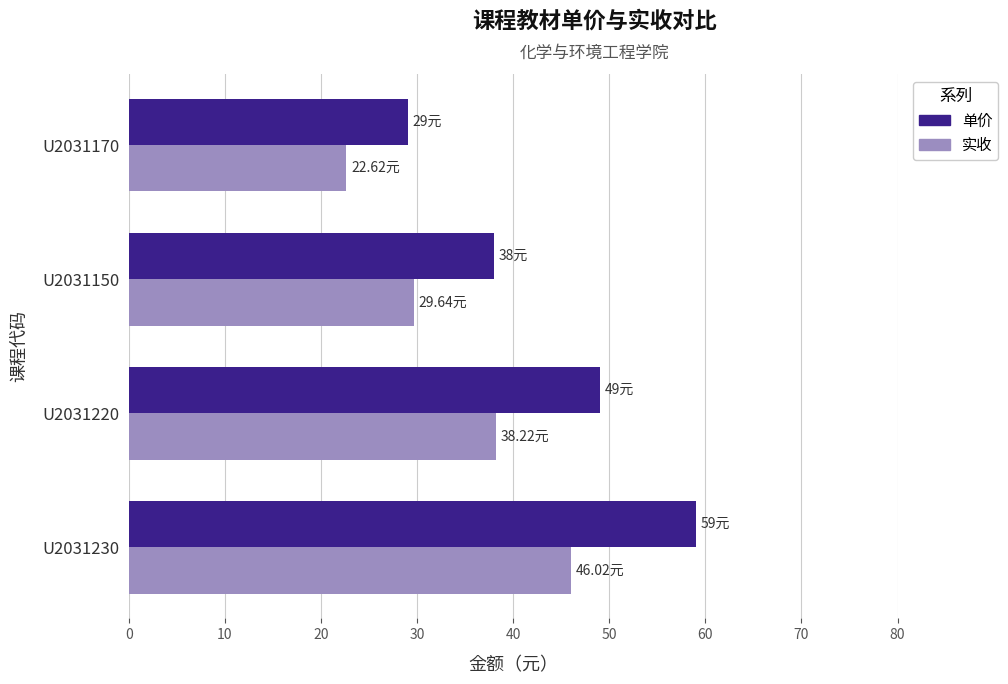

What is the sum of the 单价 values at U2031170 and U2031150?

67.0